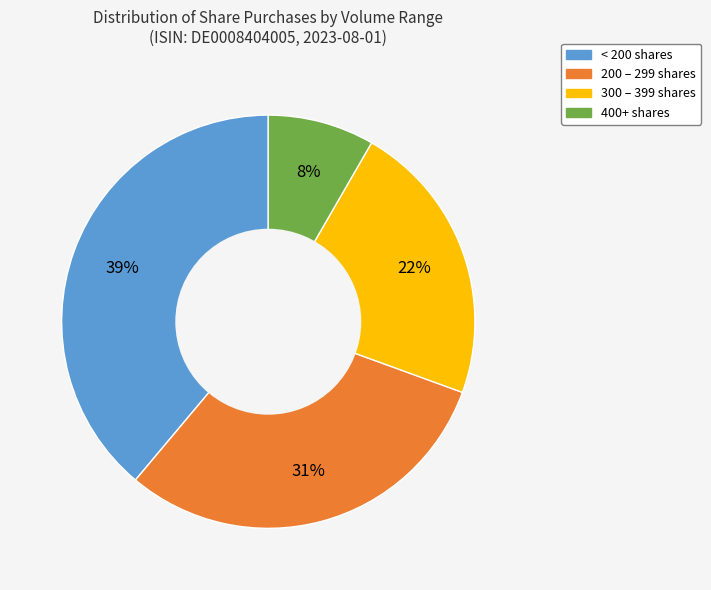

Does any single category account for the majority?

No